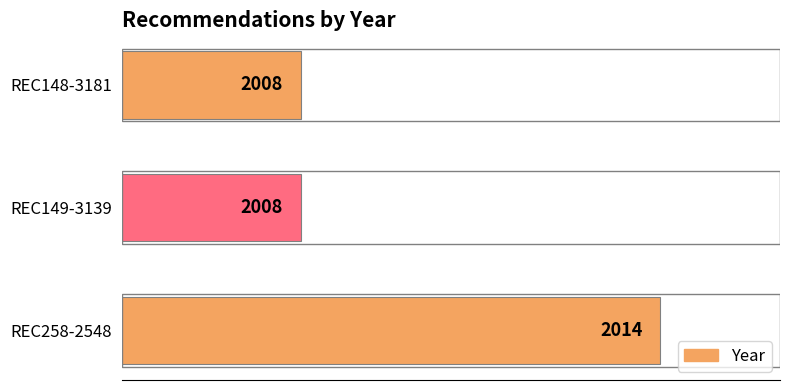

Count the number of values greater than 2008.

1